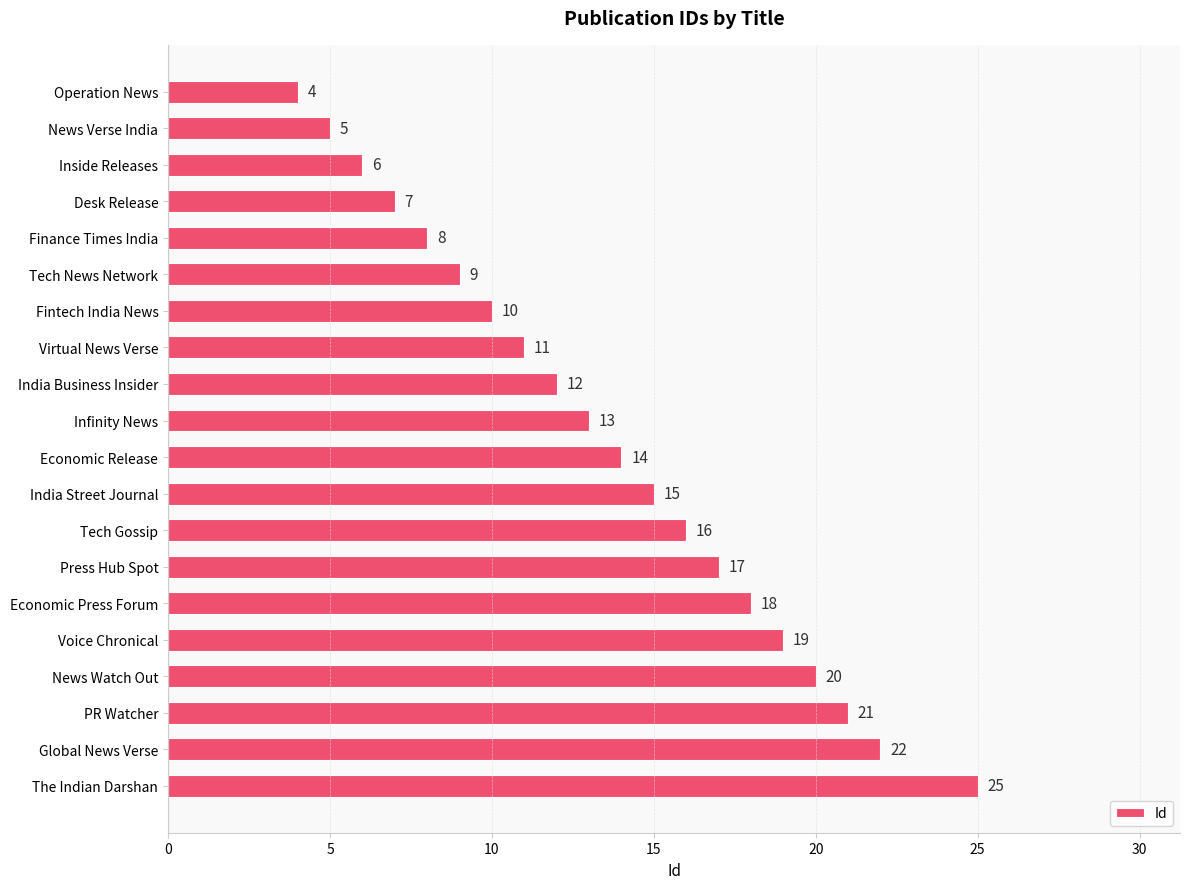

Between Inside Releases and The Indian Darshan, which is larger?

The Indian Darshan